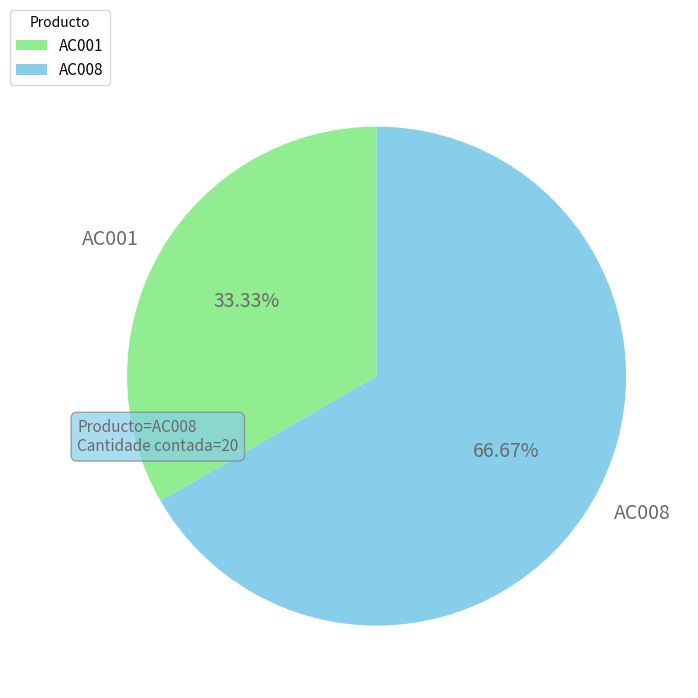

Which slice represents more than half of the pie?

AC008